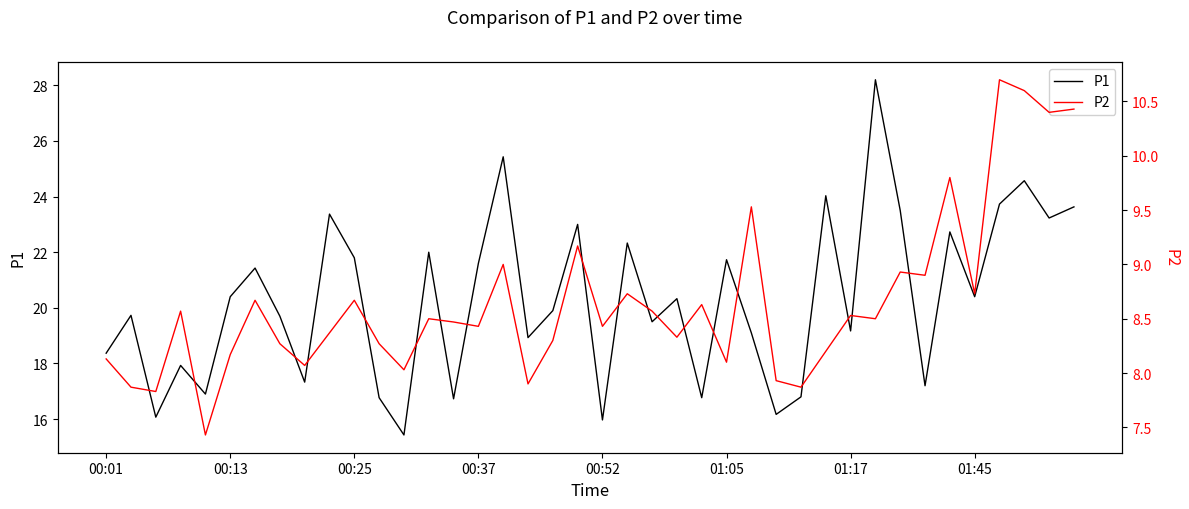

Is it true that P1 equals 4.9 at 33?

False